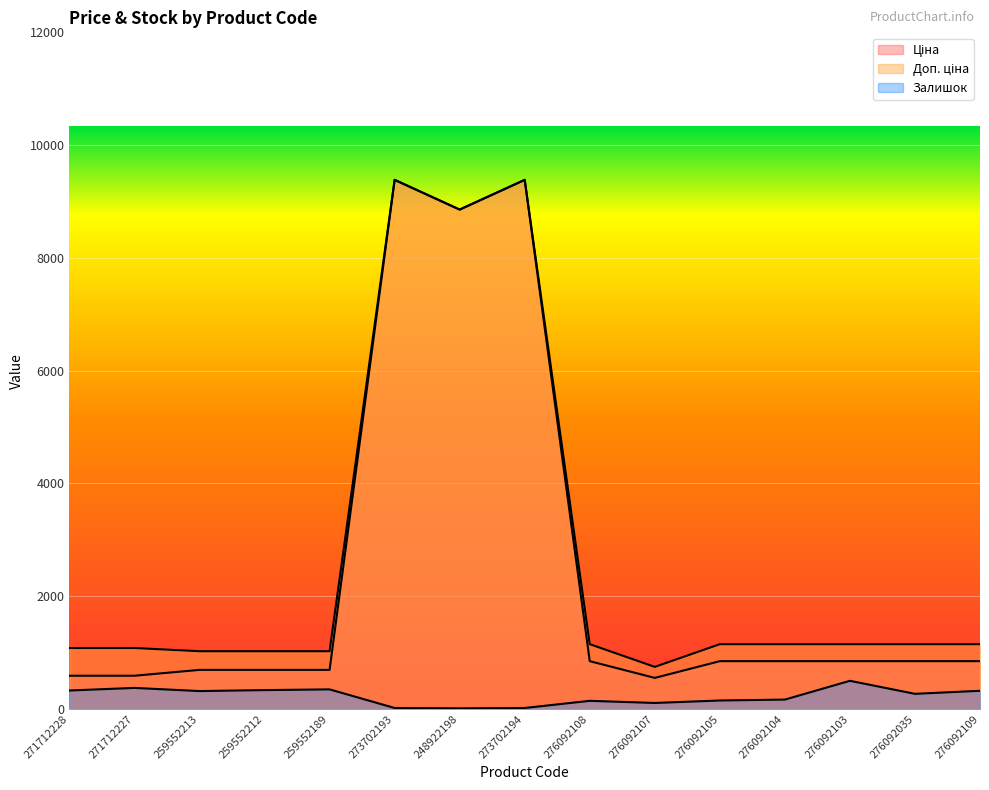

Where is the first local maximum for Залишок?

271712227